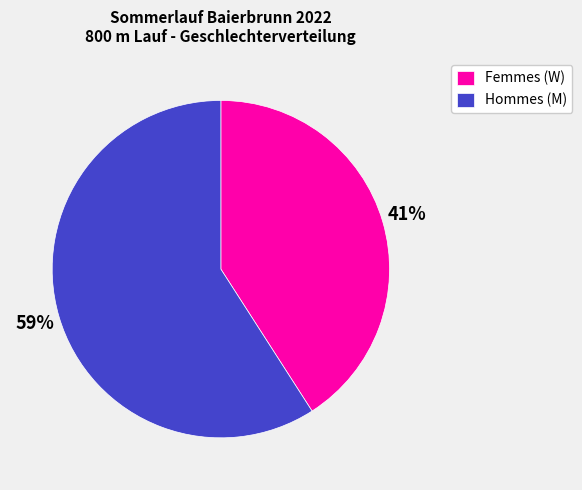

True or false: Femmes (W) accounts for 32% of the total.

False